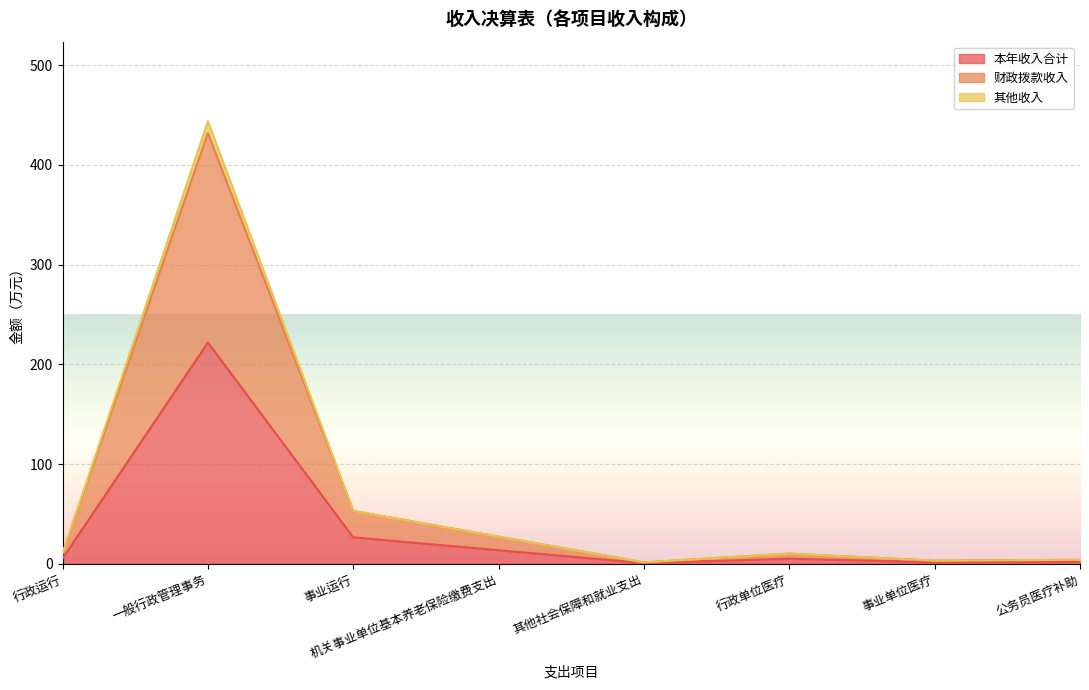

Where does the 本年收入合计 series first go above 5?

行政运行